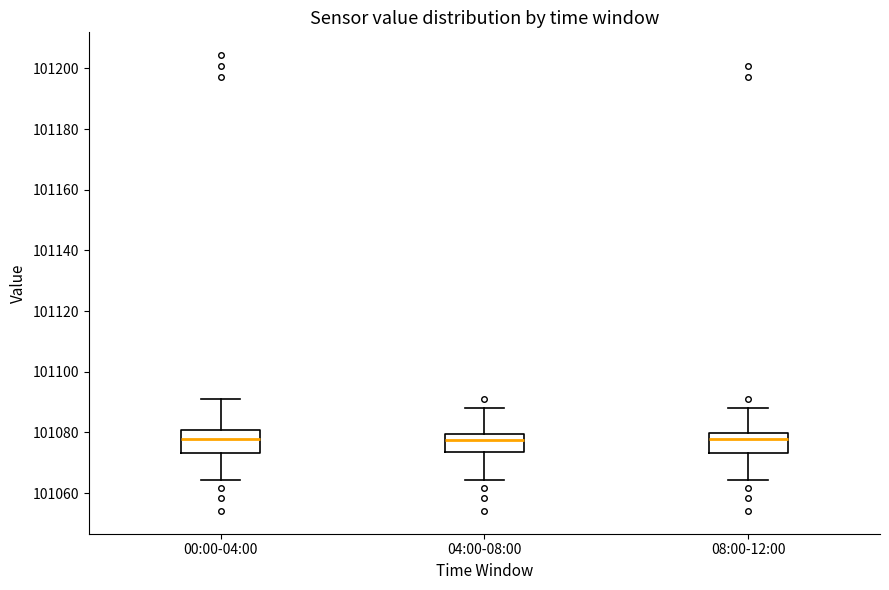

Reading left to right, transcribe this box plot: for each box, give where its median line is, the range the box spans, and where its two whiskers end, as read against the y-axis. The values are not printed on the chart, so give them approximately, as read against the axis.

00:00-04:00: median 101078, box 101074 to 101080, whiskers 101064 to 101090
04:00-08:00: median 101078, box 101074 to 101080, whiskers 101064 to 101088
08:00-12:00: median 101078, box 101074 to 101080, whiskers 101064 to 101088